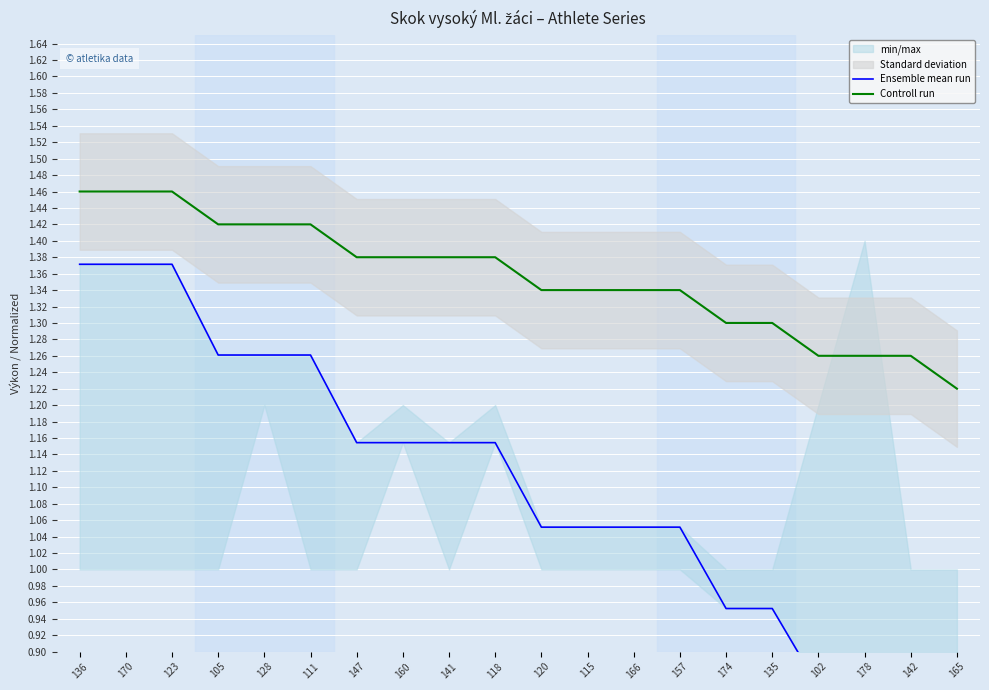

Is it true that Controll run equals 0.5 at 141?

False